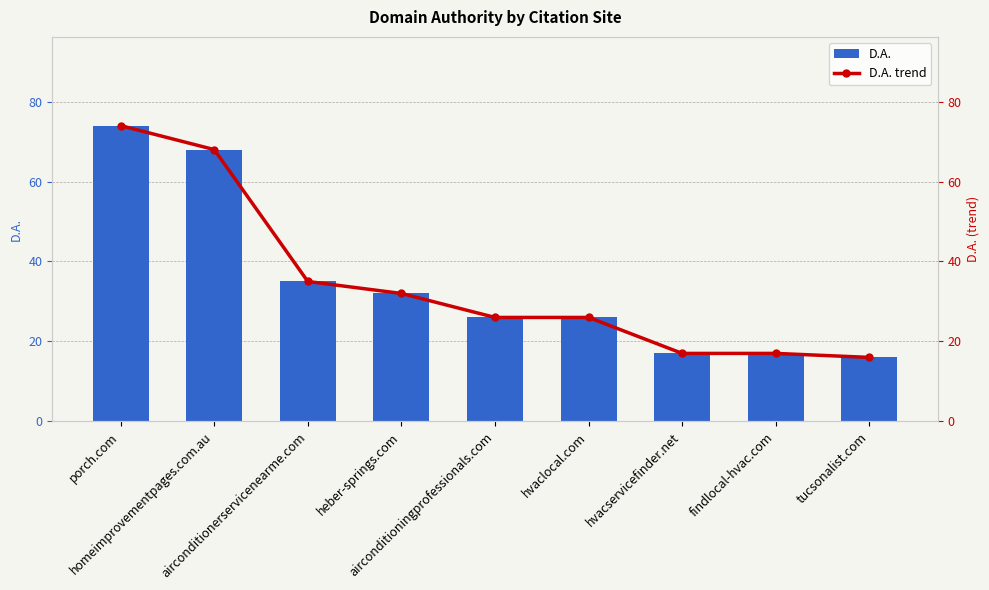

The D.A. trend series shows 45 at hvaclocal.com. True or false?

False